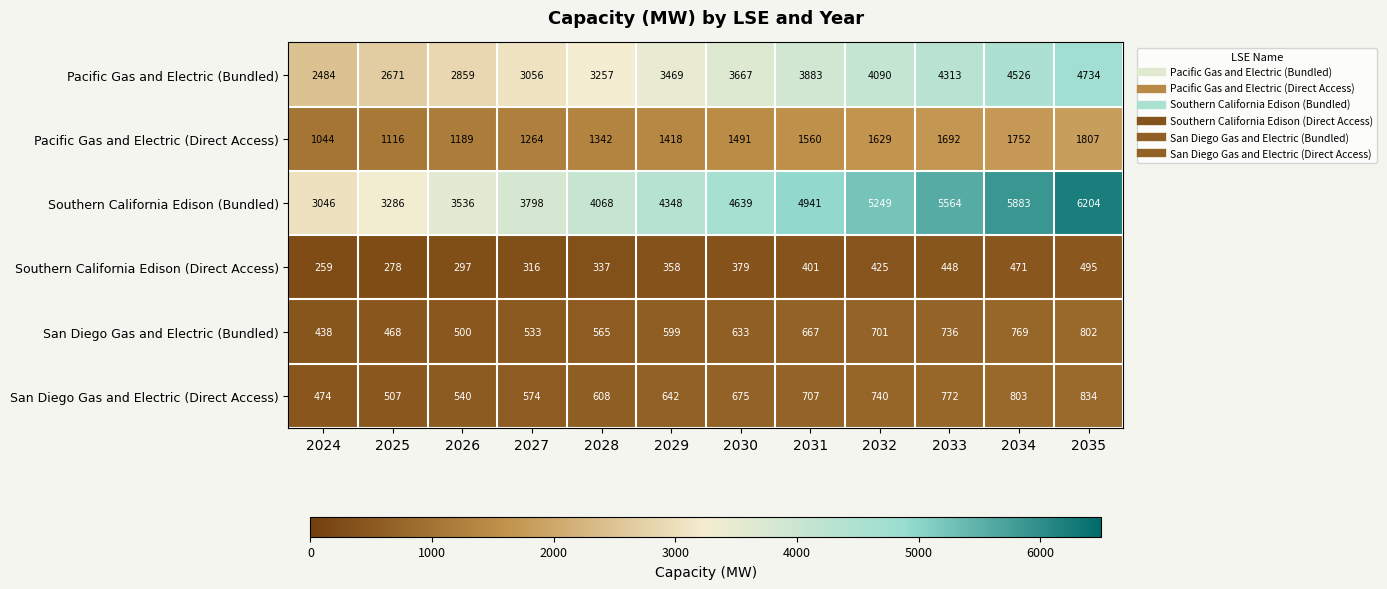

Count the number of data series in this chart.

6